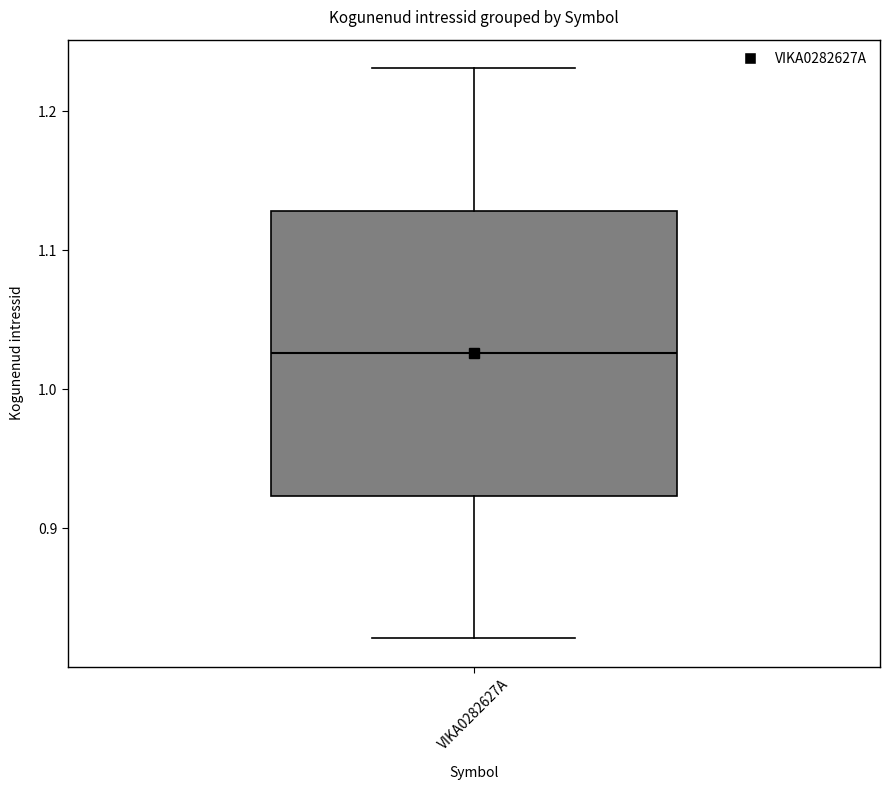

Read this box plot against the y-axis: the position of the median line, the range covered by the box, and the ends of both whiskers. The values are not printed on the chart, so give them approximately, as read against the axis.

median 1.03, box 0.92 to 1.13, whiskers 0.82 to 1.23